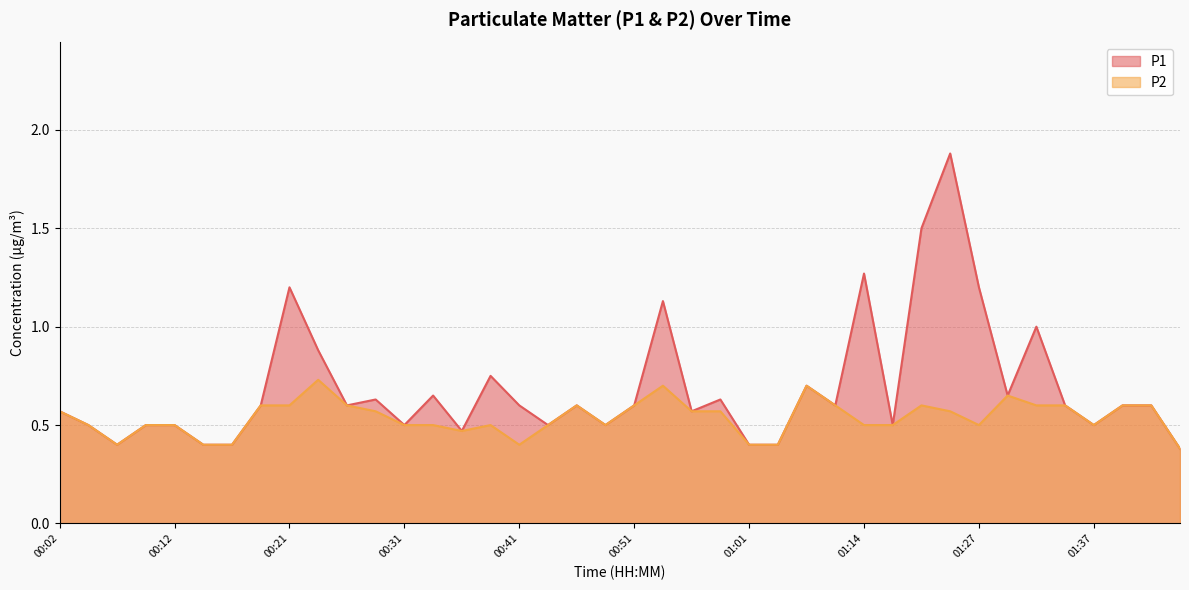

How many lines are shown in the chart?

2